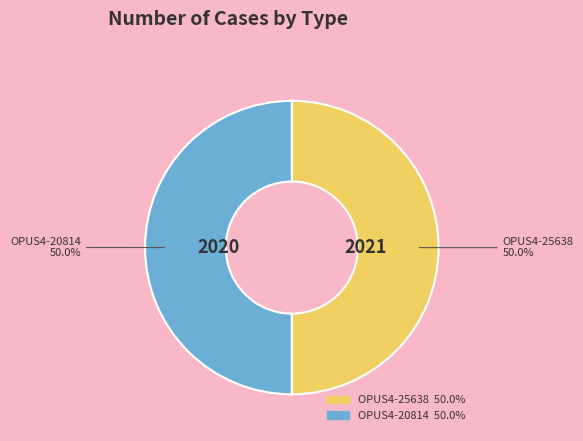

How many slices are in this pie chart?

2